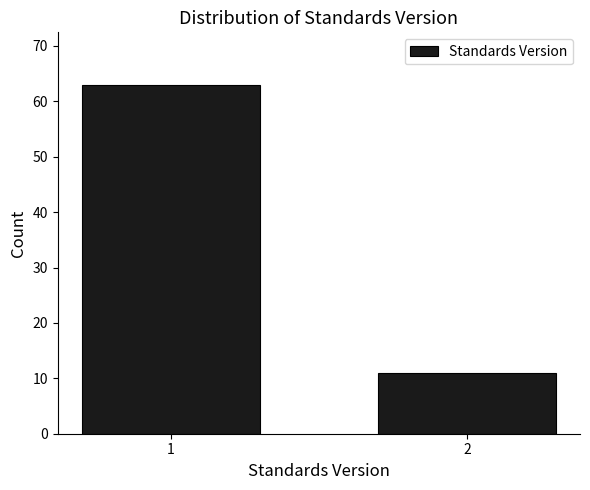

Reading left to right, transcribe all the data shown in this chart.

63	11